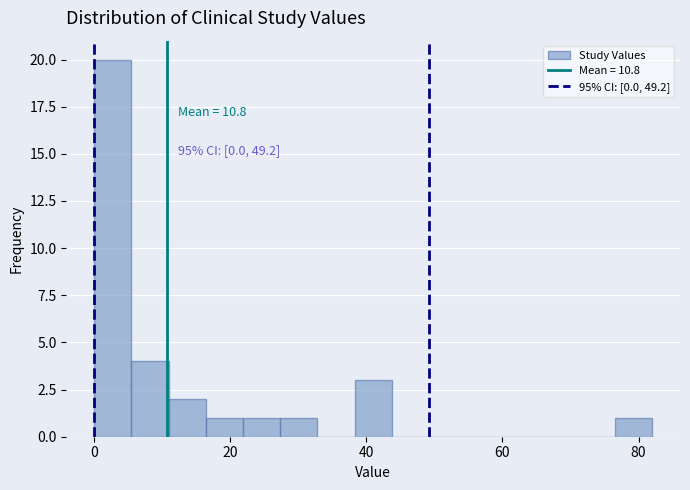

Around what value on the x-axis is the tallest bar? Give the approximate position of its centre, as read against the axis.

2